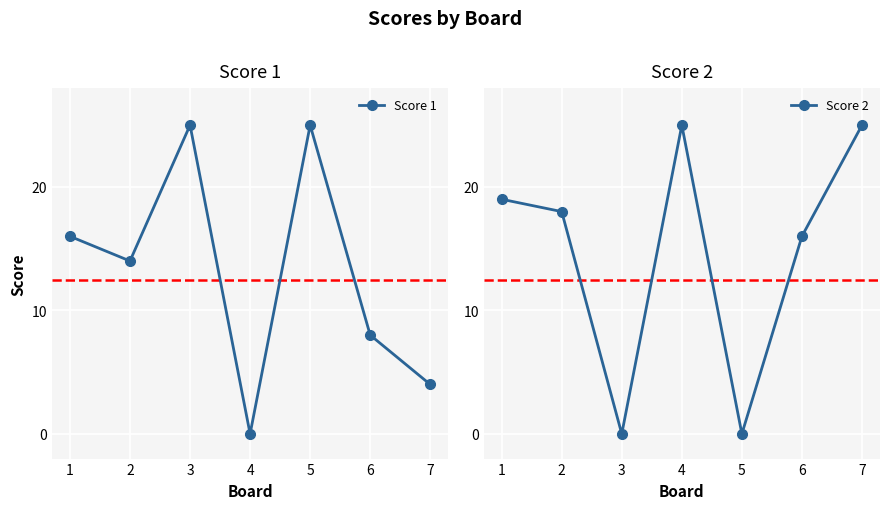

Between which two adjacent categories do Score 2 and Score 1 first intersect?

2 and 3